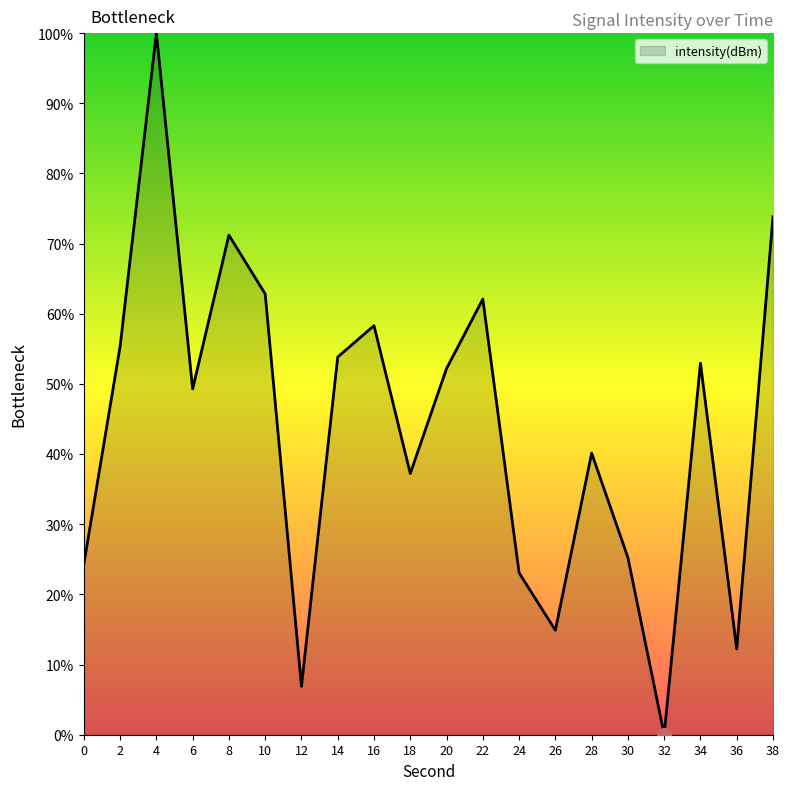

What is the difference between the maximum and second lowest values?

93.1